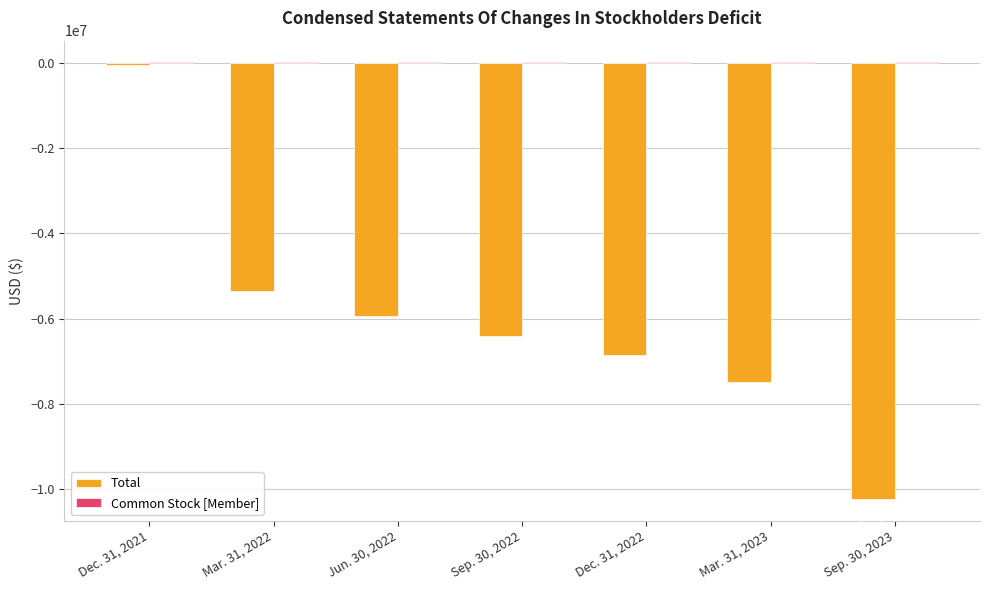

What is the highest value of the Total series?

-67078